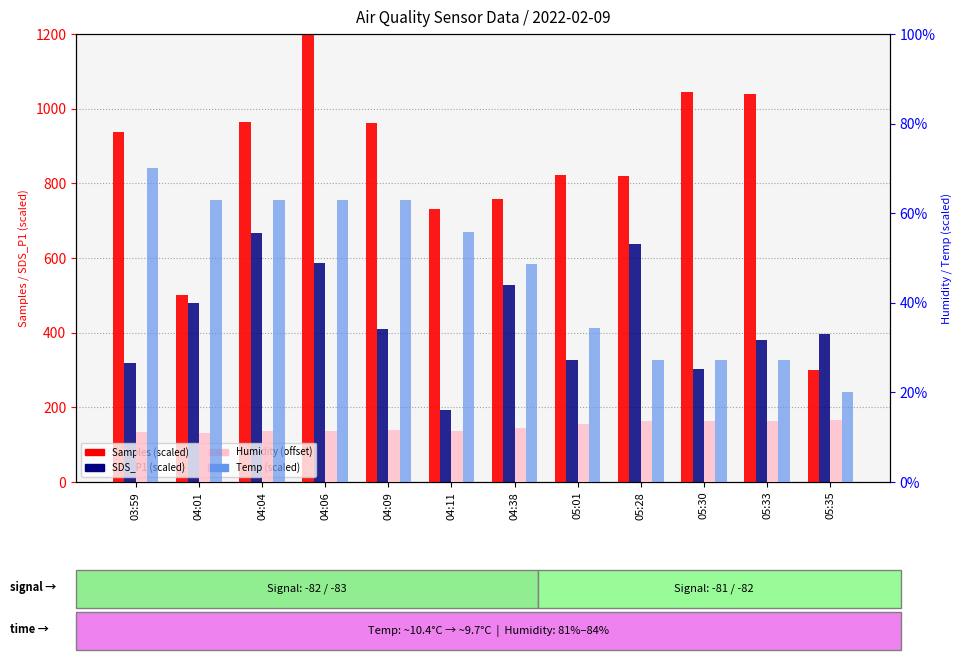

What position from the left is 04:01?

2